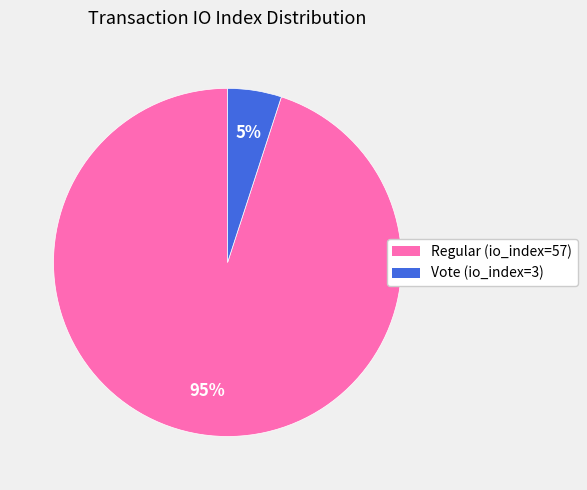

Does Vote (io_index=3) represent more than half of the total?

No